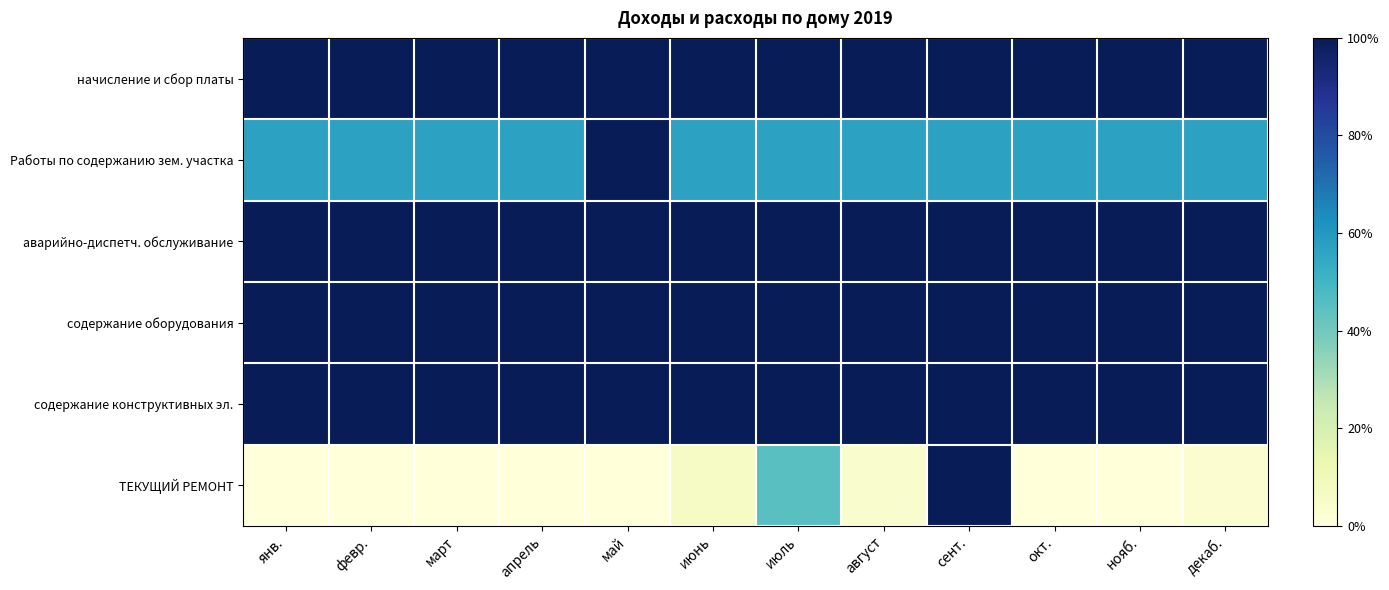

Rank the series at июнь from highest to lowest value.

начисление и сбор платы, аварийно-диспетч. обслуживание, содержание оборудования, содержание конструктивных эл., Работы по содержанию зем. участка, ТЕКУЩИЙ РЕМОНТ